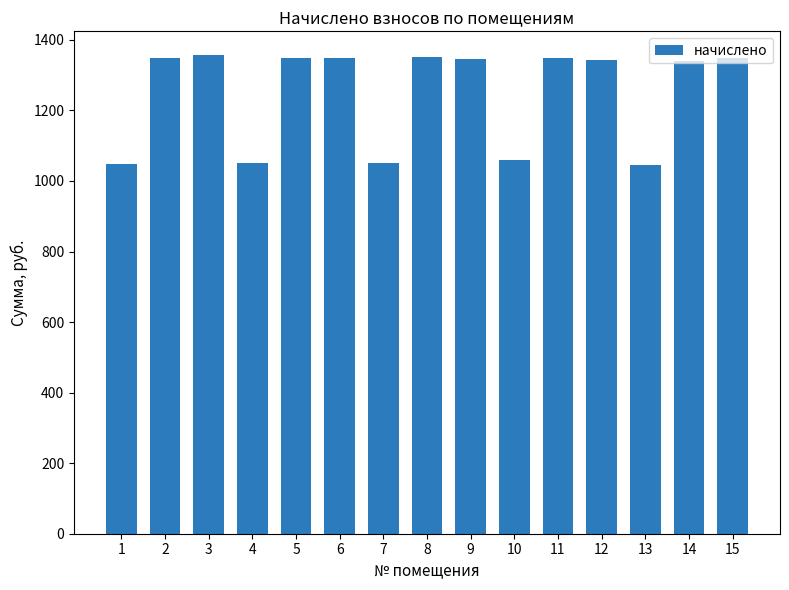

The value at 5 is 1349.8. True or false?

True